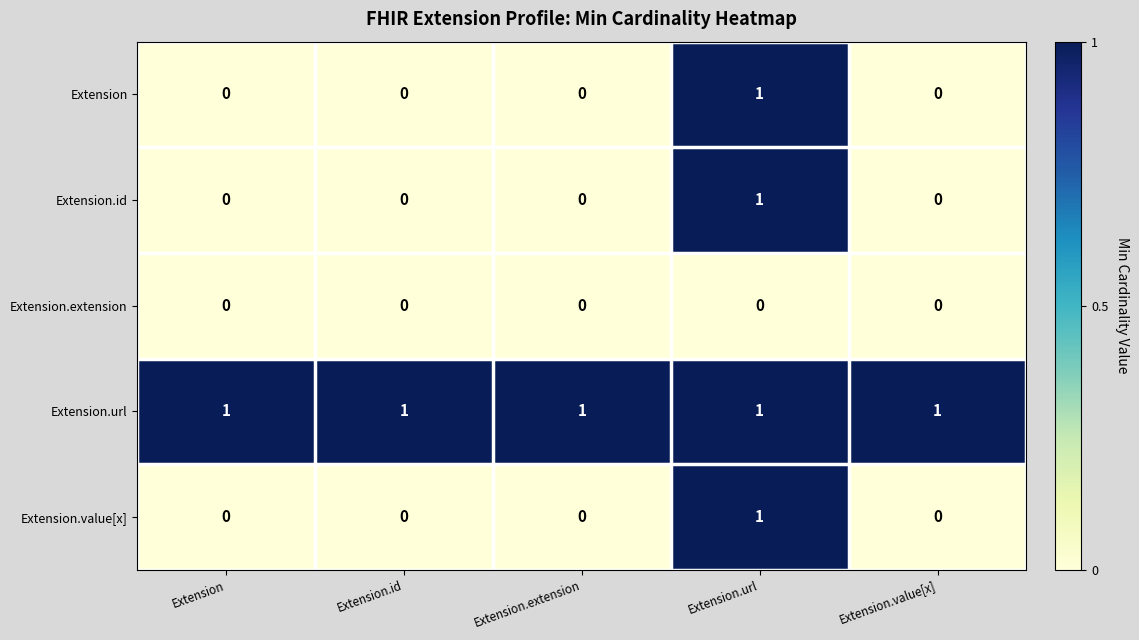

How many Extension.value[x] values are between 0 and 1?

5